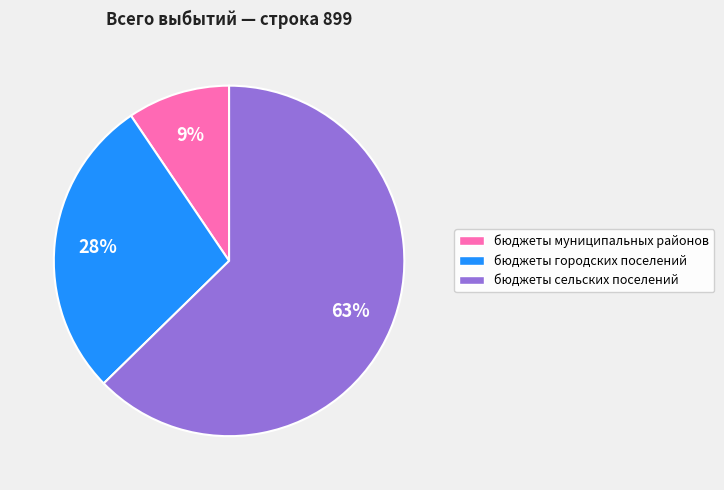

To the nearest percent, what is the combined percentage of бюджеты муниципальных районов and бюджеты сельских поселений?

72%